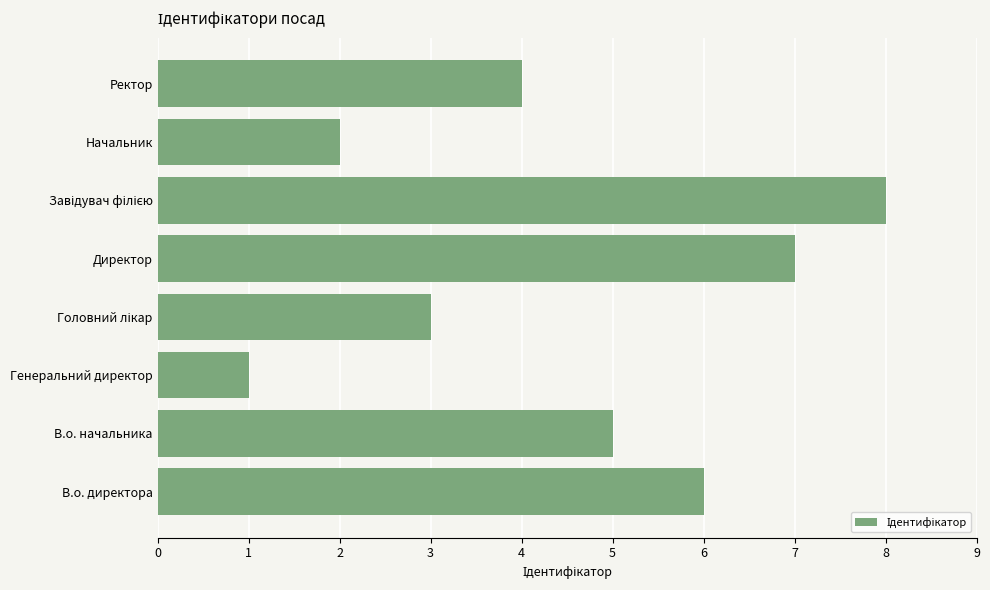

Which has a higher value, Генеральний директор or В.о. начальника?

В.о. начальника